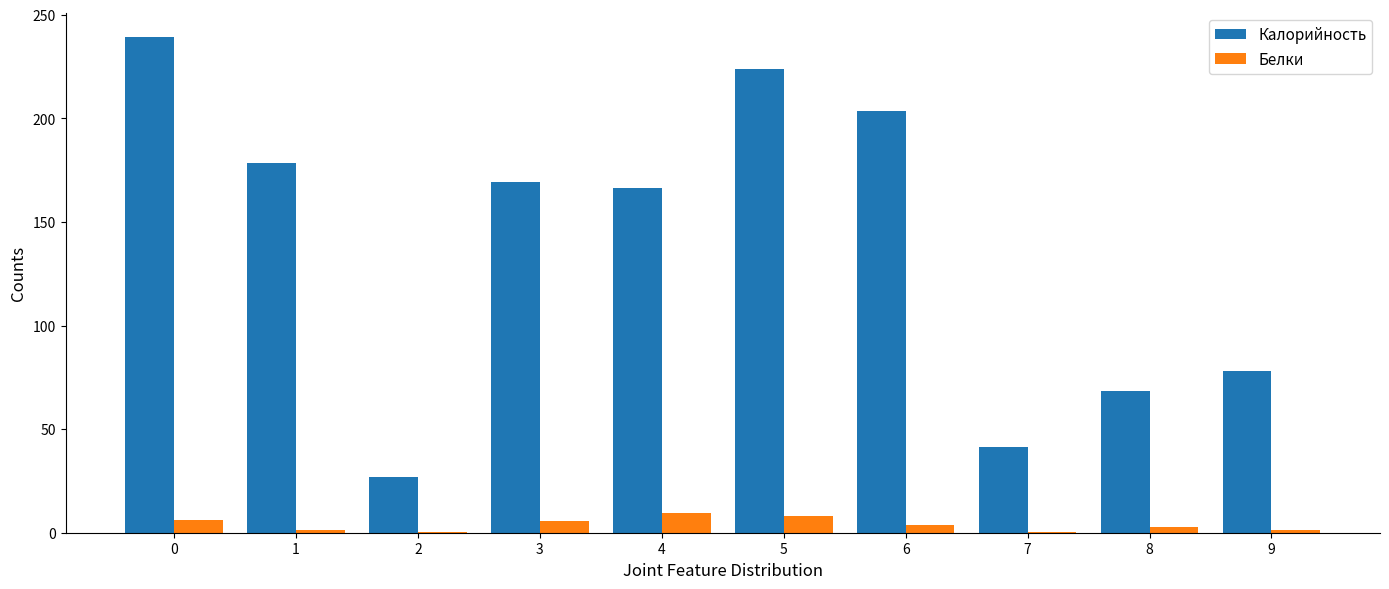

How many groups of bars are there?

10